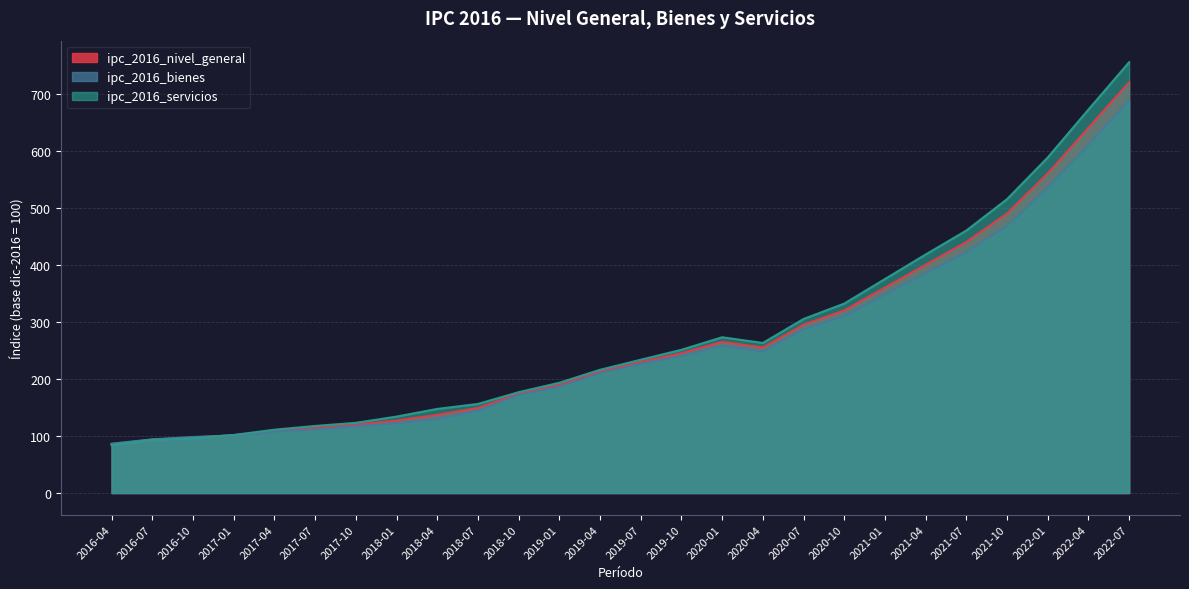

What position from the right is 2020-01?

11